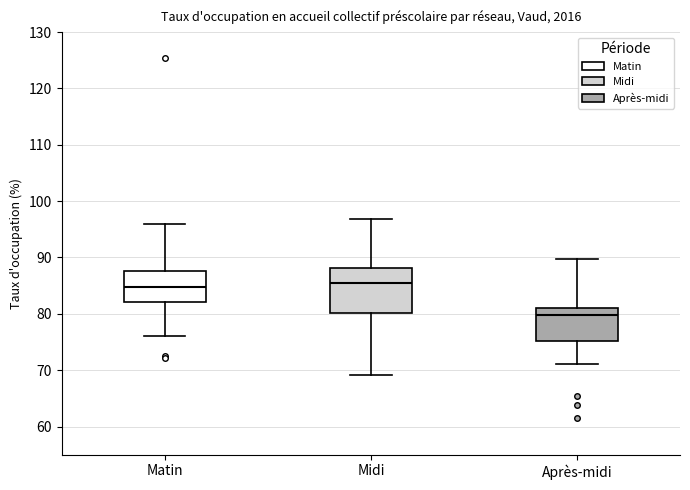

Reading left to right, transcribe this box plot: for each box, give where its median line is, the range the box spans, and where its two whiskers end, as read against the y-axis. The values are not printed on the chart, so give them approximately, as read against the axis.

Matin: median 85, box 82 to 88, whiskers 76 to 96
Midi: median 86, box 80 to 88, whiskers 69 to 97
Après-midi: median 80, box 75 to 81, whiskers 71 to 90